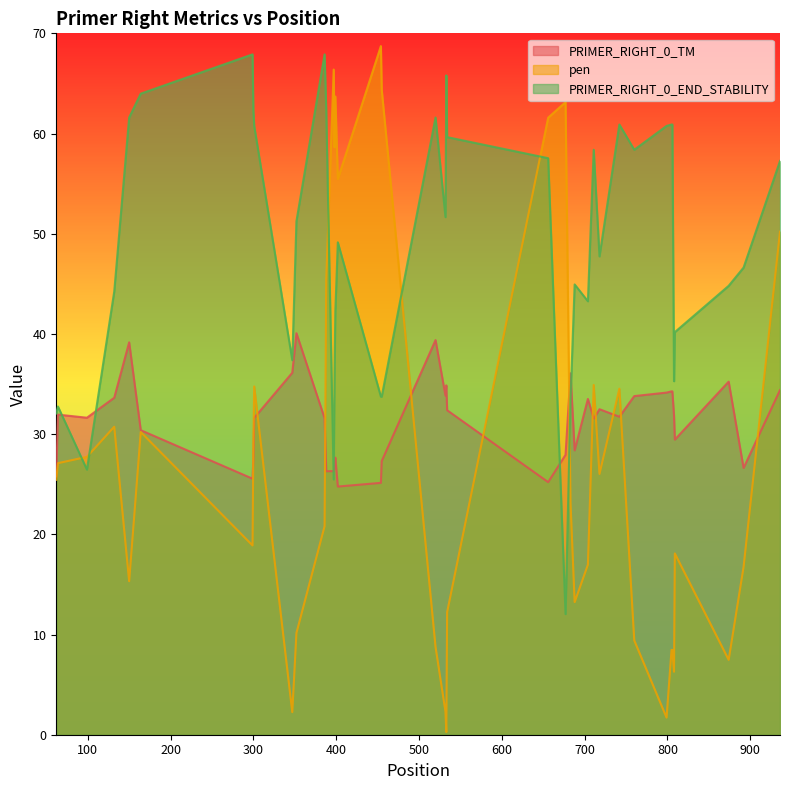

Which series has the widest spread of values?

pen